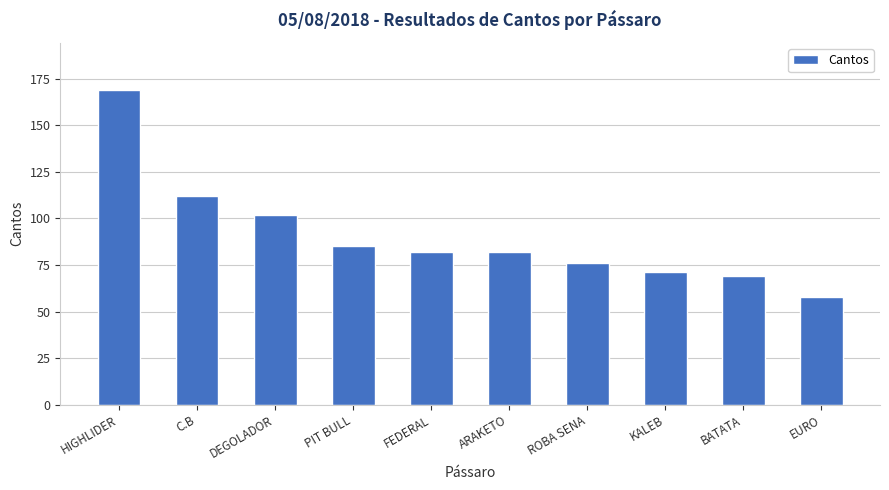

What is the difference between the maximum and minimum values?

111